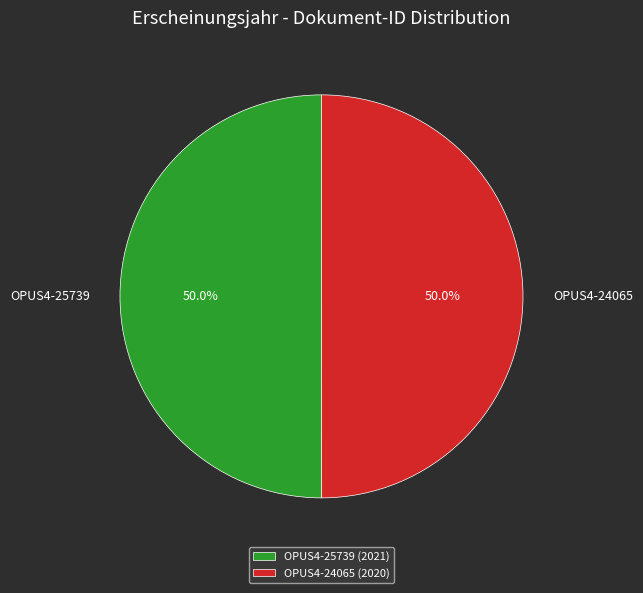

What percentage do OPUS4-25739 and OPUS4-24065 together represent?

100.0%